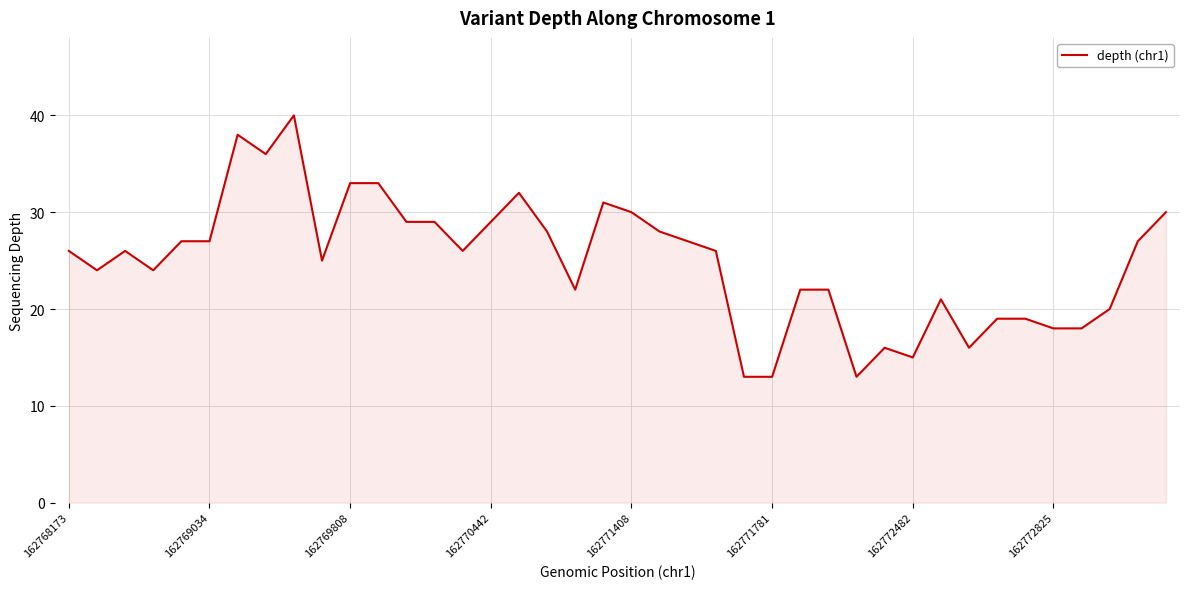

What is the difference between the maximum and minimum values?

27